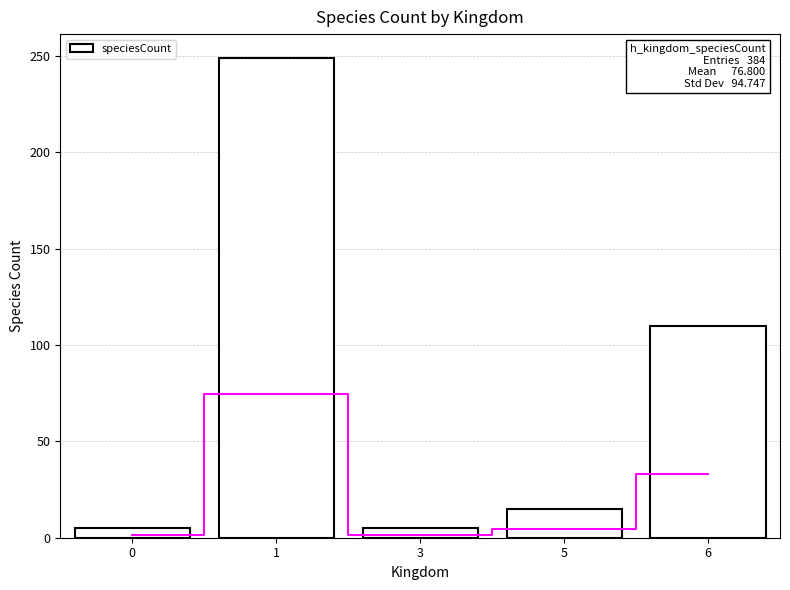

Which label corresponds to the largest value in the chart?

1